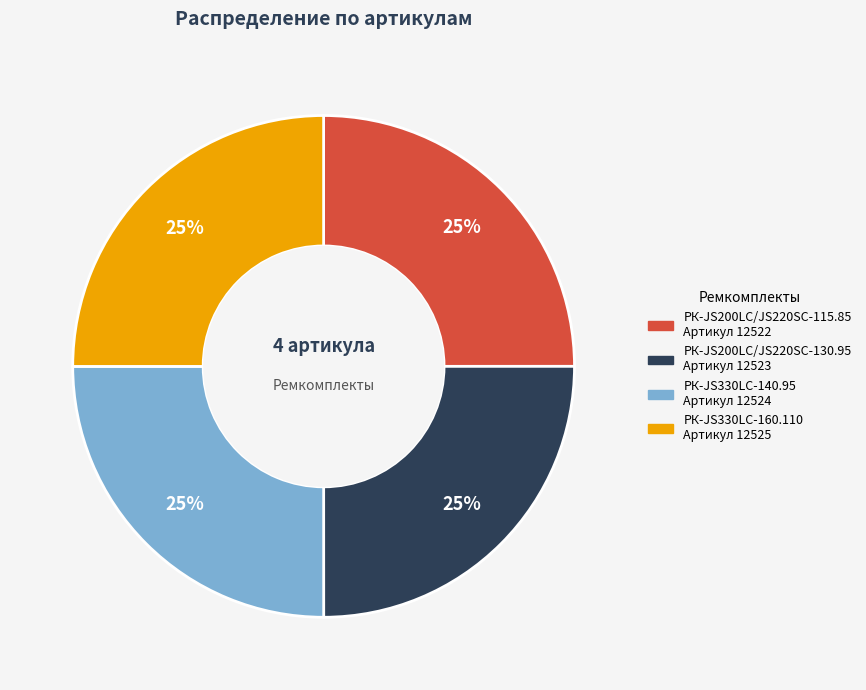

How many segments does this pie chart have?

4